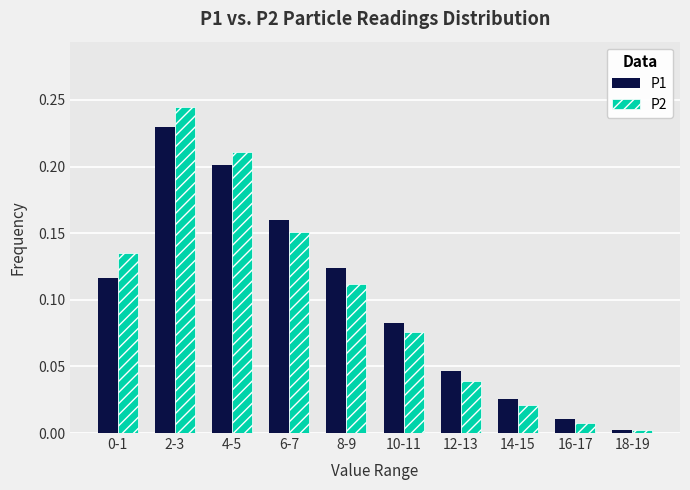

Rank the series at 0-1 from lowest to highest value.

P1, P2